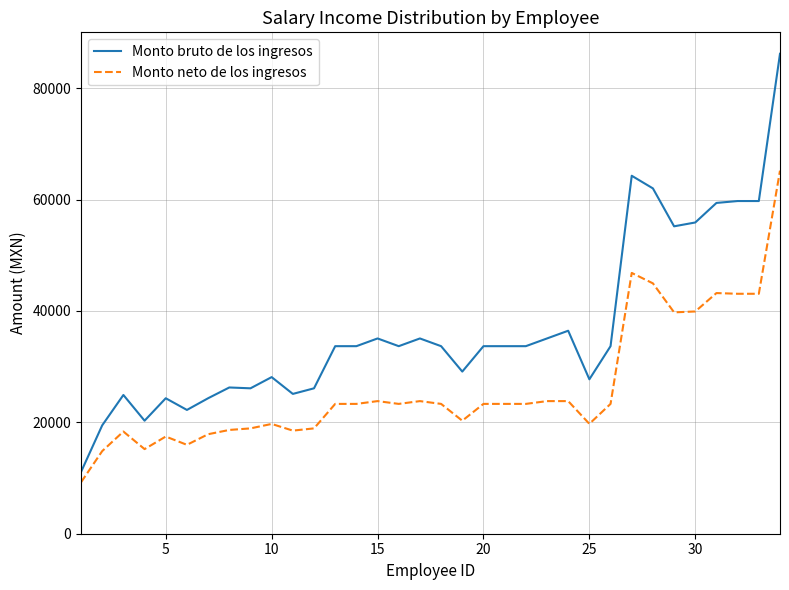

Which series has the largest total across all categories?

Monto bruto de los ingresos